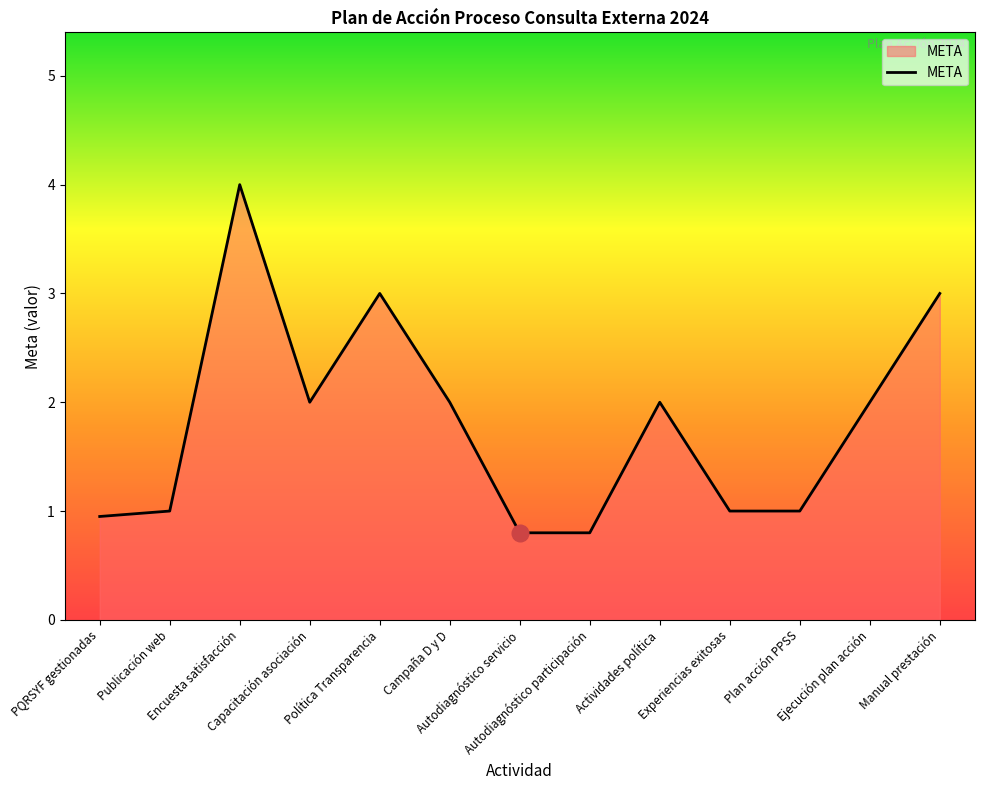

What is the maximum value shown in the chart?

4.0